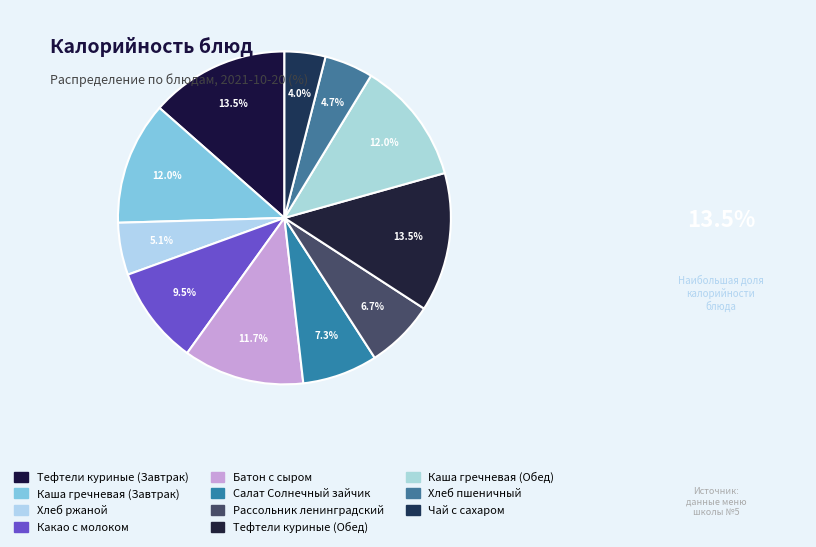

How many segments does this pie chart have?

11